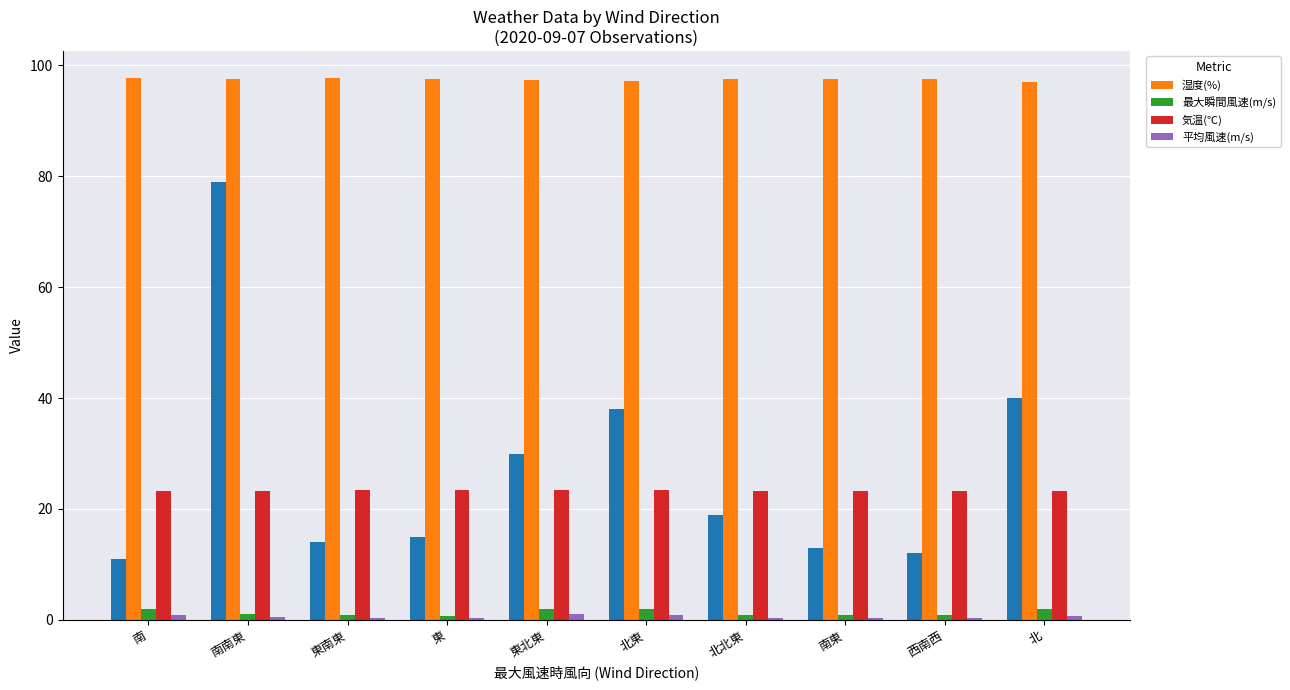

Which category has the highest value in the 平均風速(m/s) series?

東北東